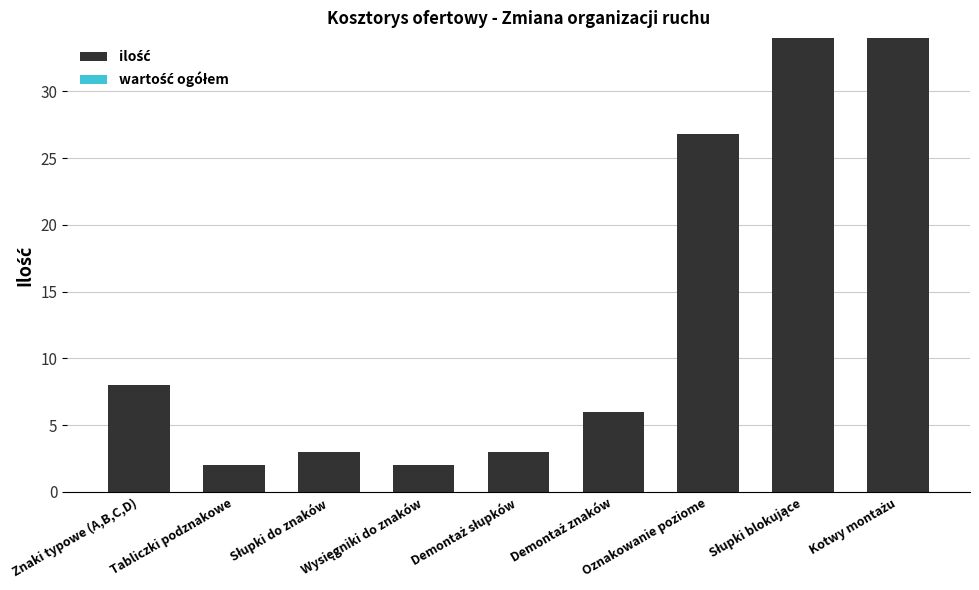

What is the value of the 5th bar from the left?

3.0